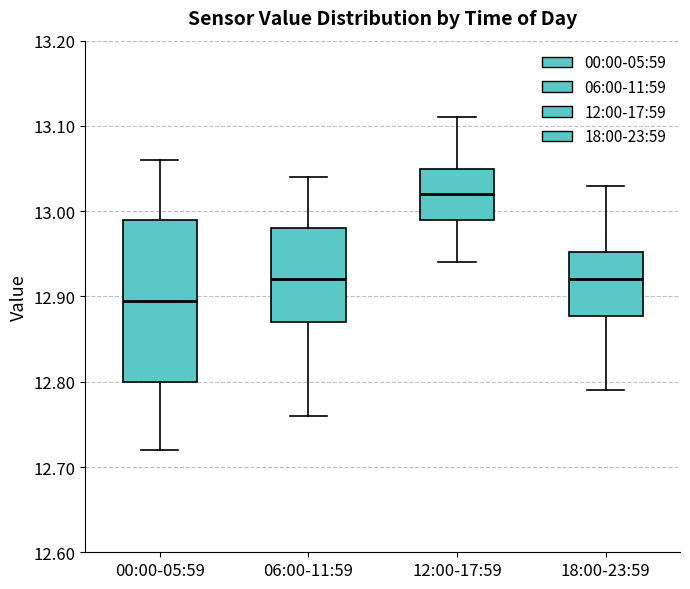

Reading left to right, read every box against the y-axis: the position of its median line, the range the box covers, and the ends of its whiskers. The values are not printed on the chart, so give them approximately, as read against the axis.

00:00-05:59: median 12.90, box 12.80 to 12.99, whiskers 12.72 to 13.06
06:00-11:59: median 12.92, box 12.87 to 12.98, whiskers 12.76 to 13.04
12:00-17:59: median 13.02, box 12.99 to 13.05, whiskers 12.94 to 13.11
18:00-23:59: median 12.92, box 12.88 to 12.95, whiskers 12.79 to 13.03